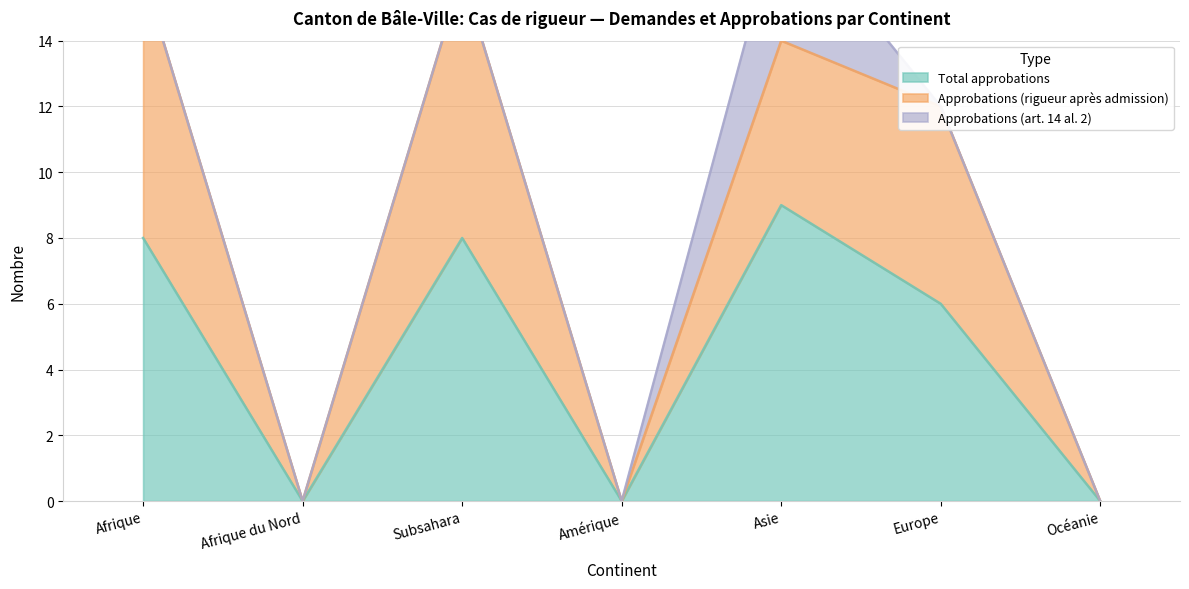

At which label does Total approbations reach its peak?

Asie